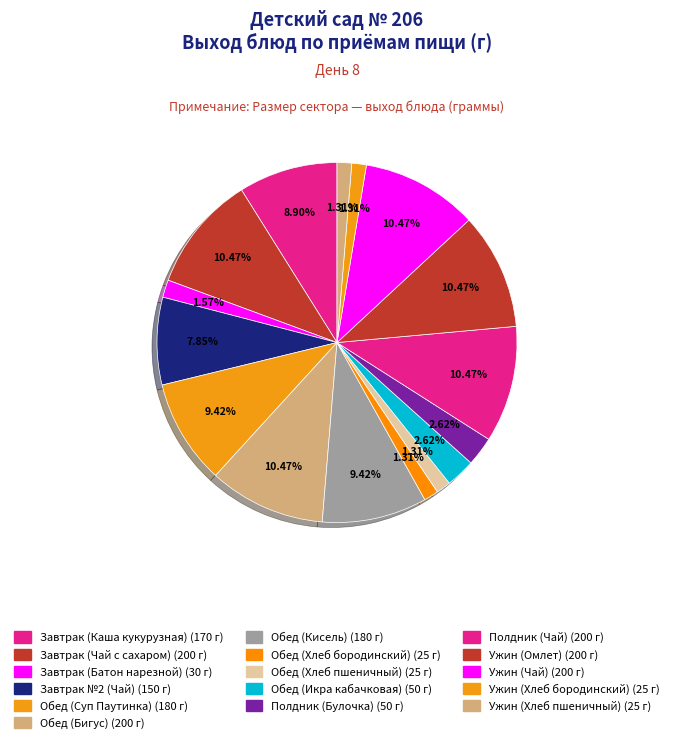

Does Завтрак №2 (Чай) represent more than half of the total?

No